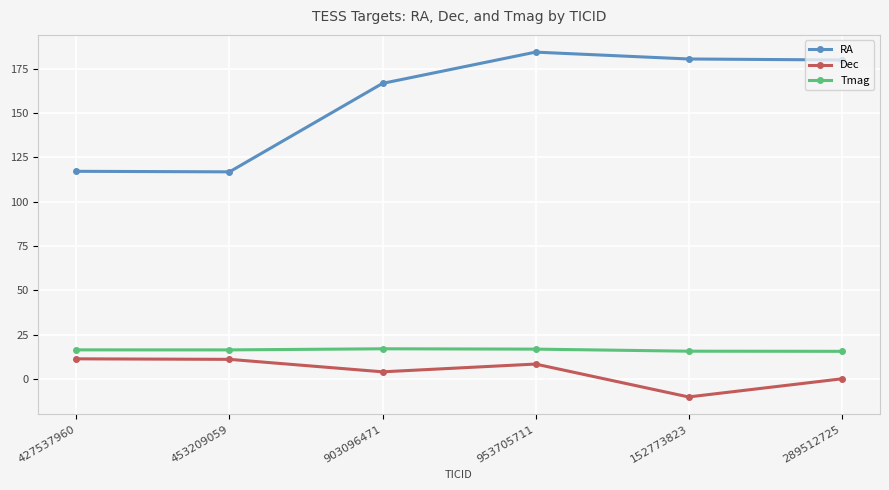

At which category is the sum across all series the highest?

953705711